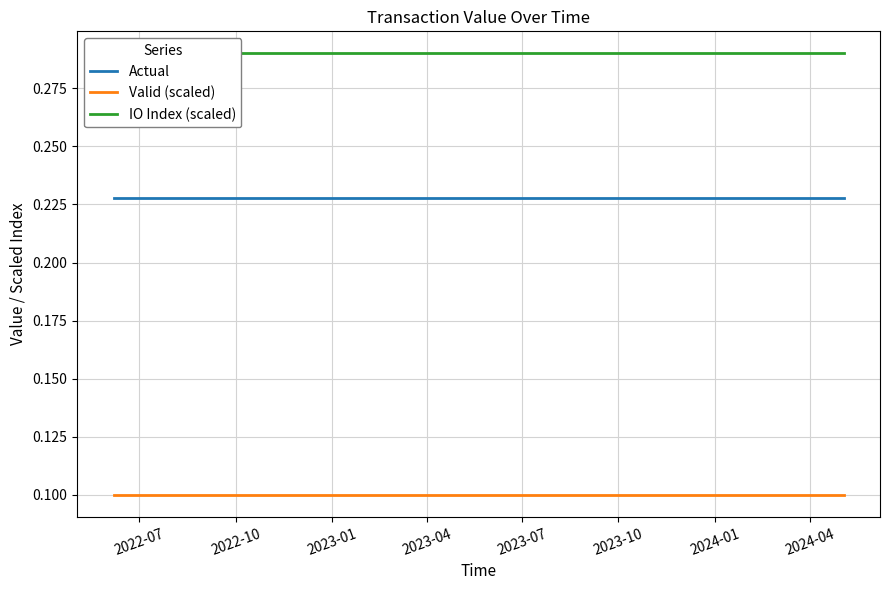

True or false: Valid (scaled) and Actual intersect in this chart.

False